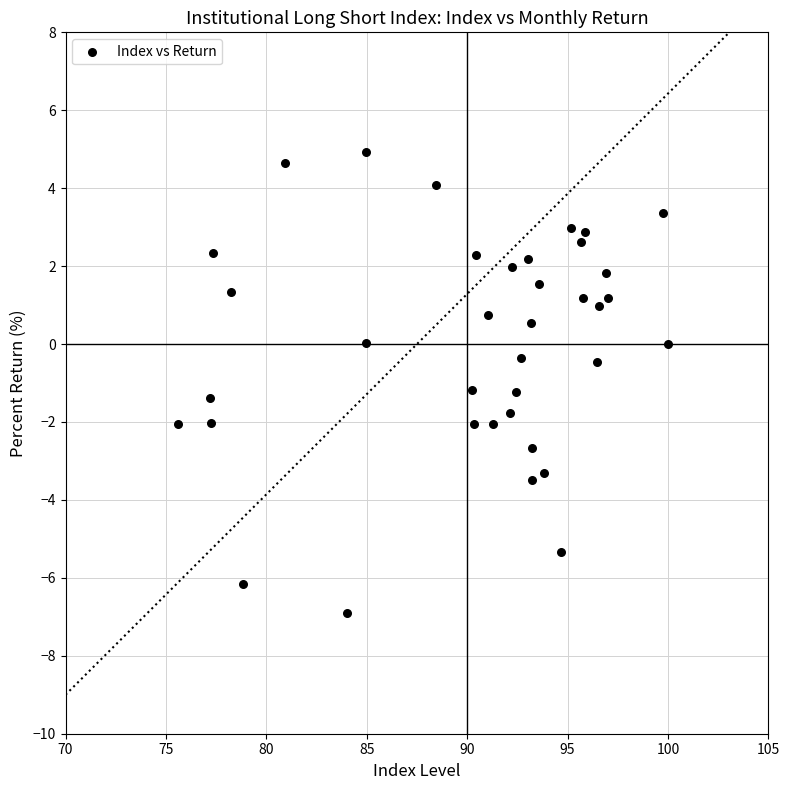

What is the range of Y values (max minus min)?

11.8